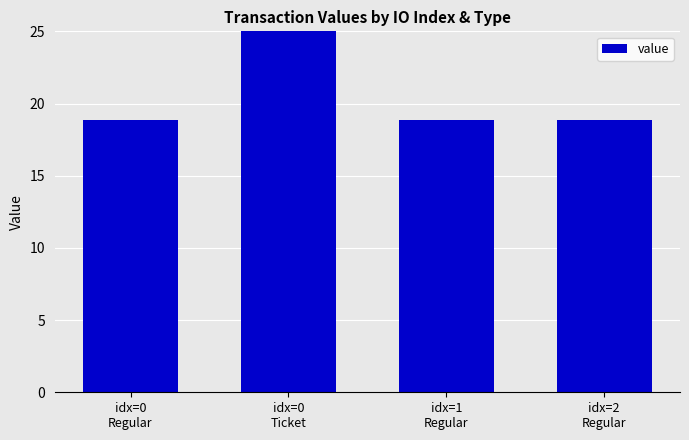

Where is the data nearest to the value 37?

idx=0
Regular